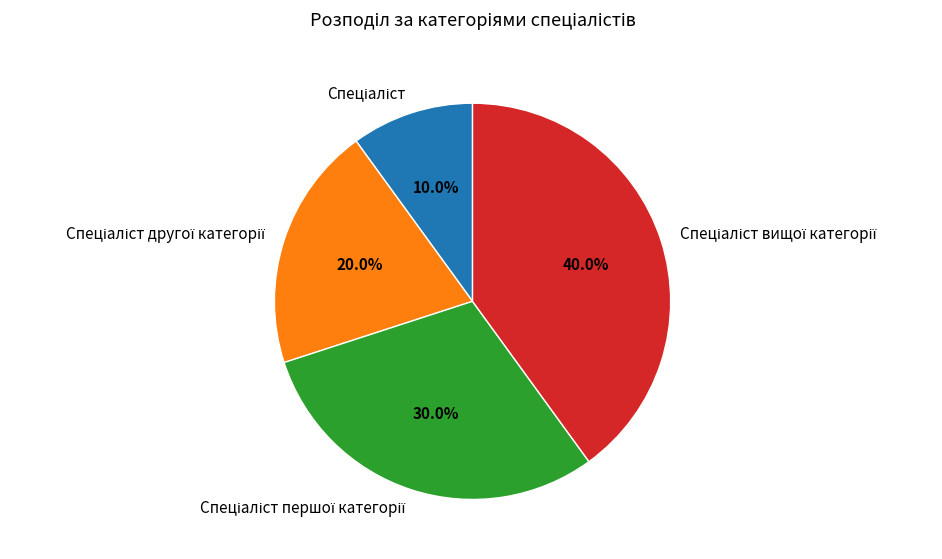

Is there any slice that represents more than half of the pie?

No